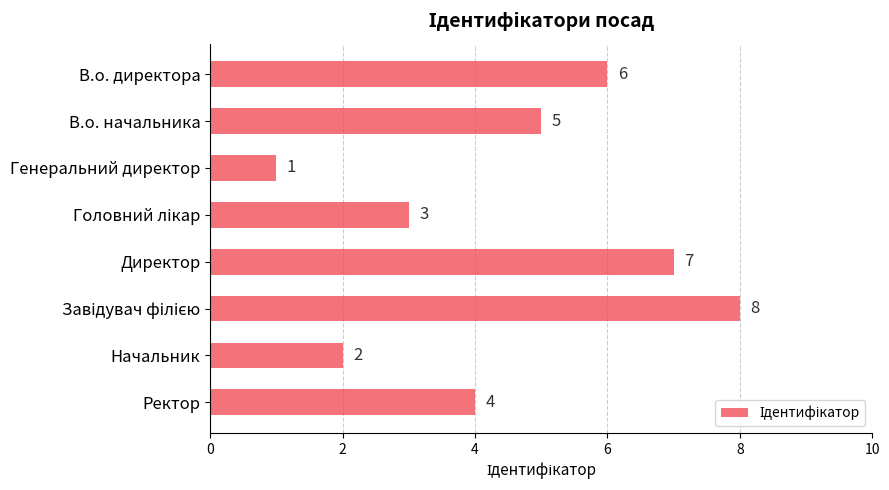

What is the change in value from Генеральний директор to Начальник?

+1